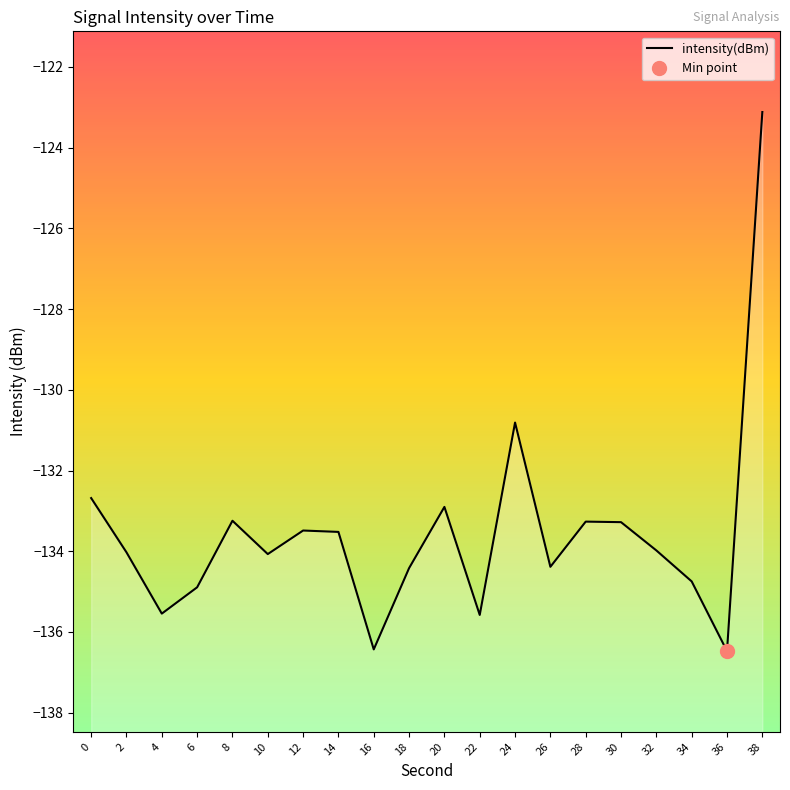

What is the difference between the values at 20 and 32?

1.1